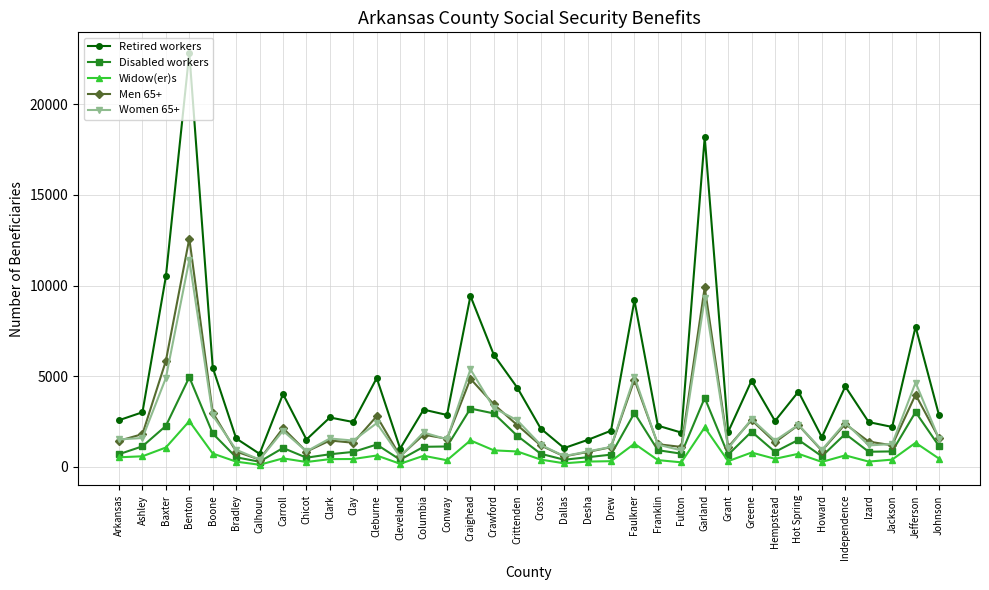

What is the spread (max minus min) of values at Calhoun?

602